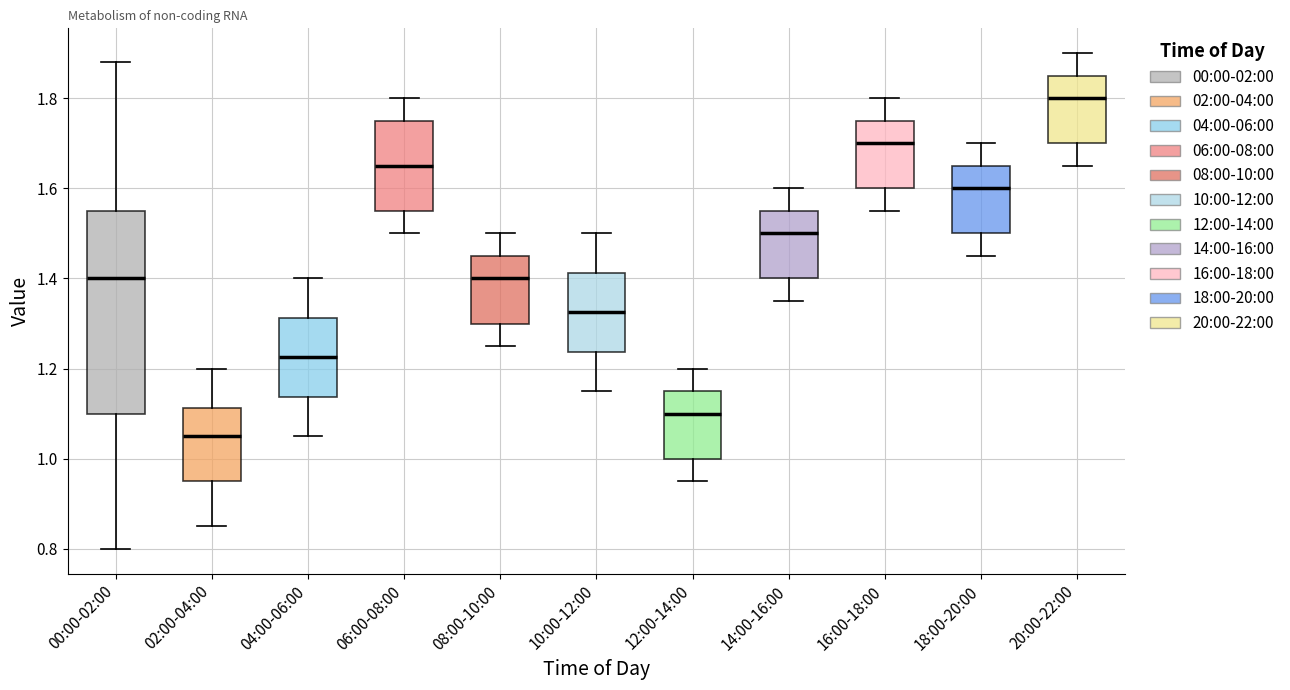

Reading left to right, transcribe this box plot: for each box, give where its median line is, the range the box spans, and where its two whiskers end, as read against the y-axis. The values are not printed on the chart, so give them approximately, as read against the axis.

00:00-02:00: median 1.40, box 1.10 to 1.56, whiskers 0.80 to 1.88
02:00-04:00: median 1.06, box 0.96 to 1.12, whiskers 0.86 to 1.20
04:00-06:00: median 1.22, box 1.14 to 1.32, whiskers 1.06 to 1.40
06:00-08:00: median 1.66, box 1.56 to 1.76, whiskers 1.50 to 1.80
08:00-10:00: median 1.40, box 1.30 to 1.46, whiskers 1.26 to 1.50
10:00-12:00: median 1.32, box 1.24 to 1.42, whiskers 1.16 to 1.50
12:00-14:00: median 1.10, box 1.00 to 1.16, whiskers 0.96 to 1.20
14:00-16:00: median 1.50, box 1.40 to 1.56, whiskers 1.36 to 1.60
16:00-18:00: median 1.70, box 1.60 to 1.76, whiskers 1.56 to 1.80
18:00-20:00: median 1.60, box 1.50 to 1.66, whiskers 1.46 to 1.70
20:00-22:00: median 1.80, box 1.70 to 1.86, whiskers 1.66 to 1.90